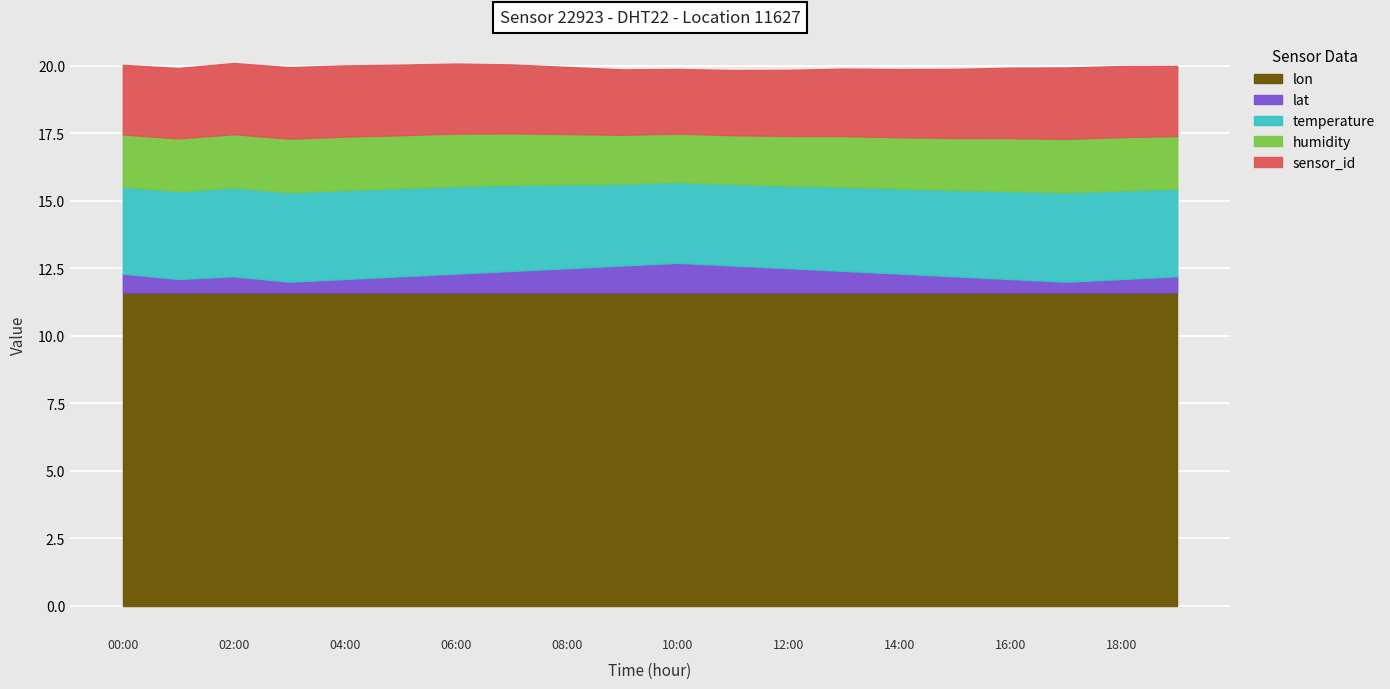

What is the minimum value for lon?

11.6